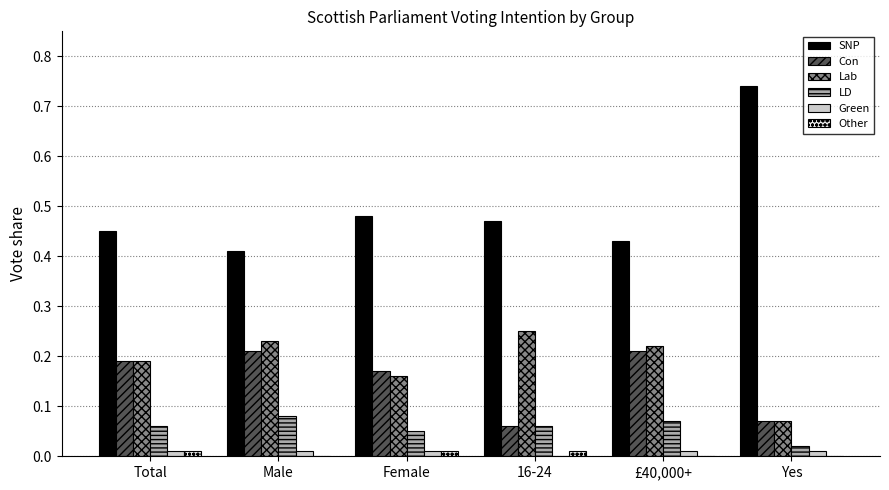

What are all the series names shown in the legend?

SNP, Con, Lab, LD, Green, Other